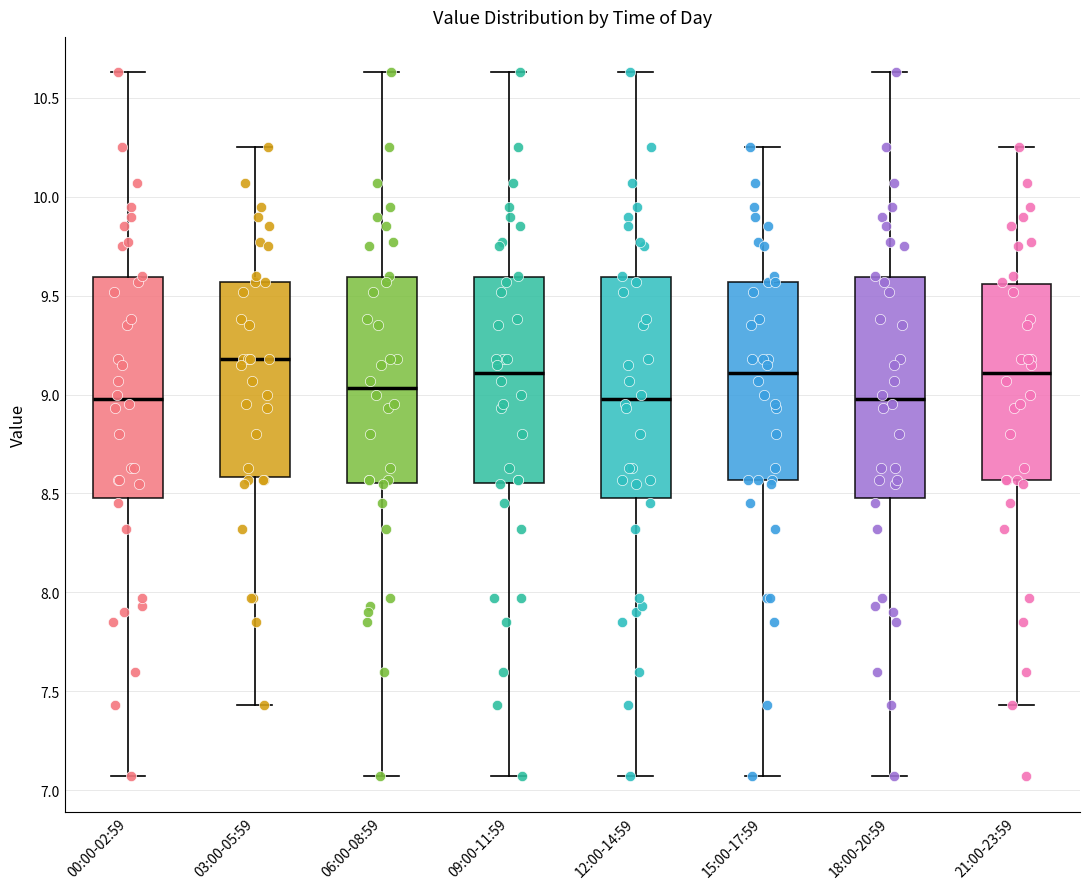

Where does the lower whisker of the box for 03:00-05:59 end on the y-axis? The values are not printed on the chart, so give them approximately, as read against the axis.

7.45